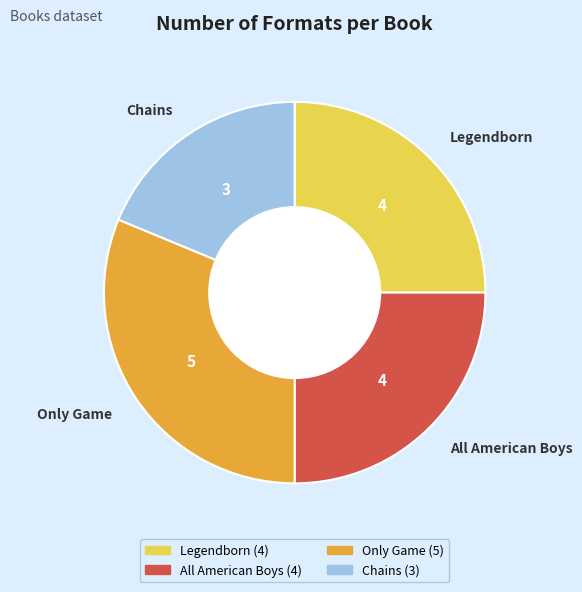

Which slice is the smallest?

Chains